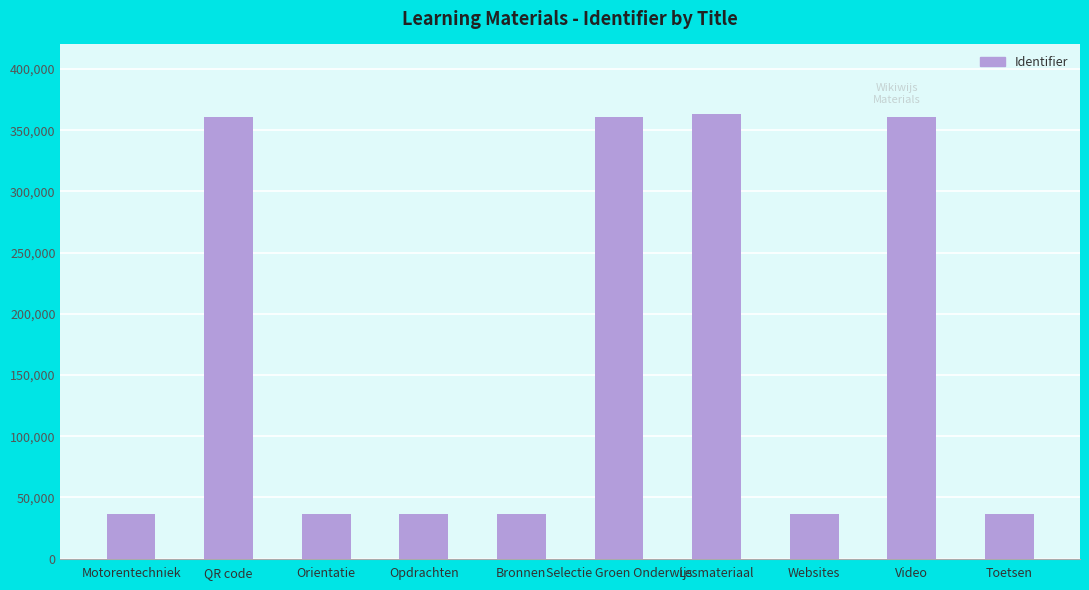

Is it true that the value at Orientatie is 36107?

True